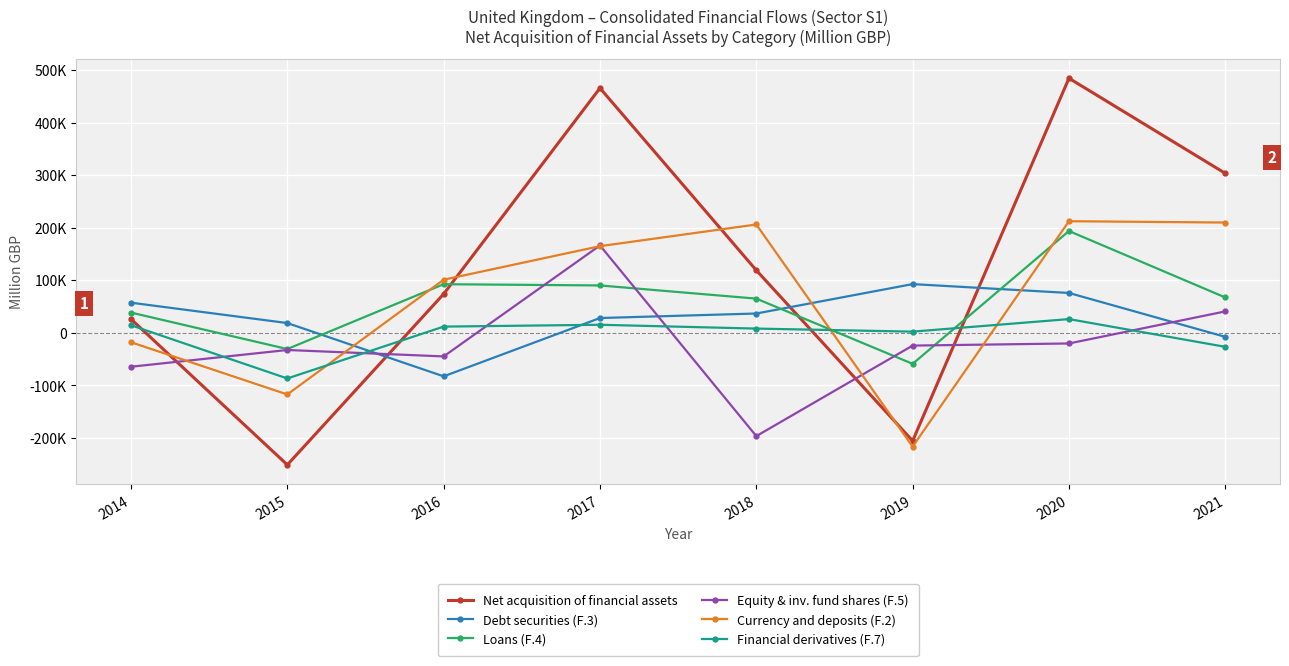

What is the sum of the Loans (F.4) values at 2017 and 2021?

156905